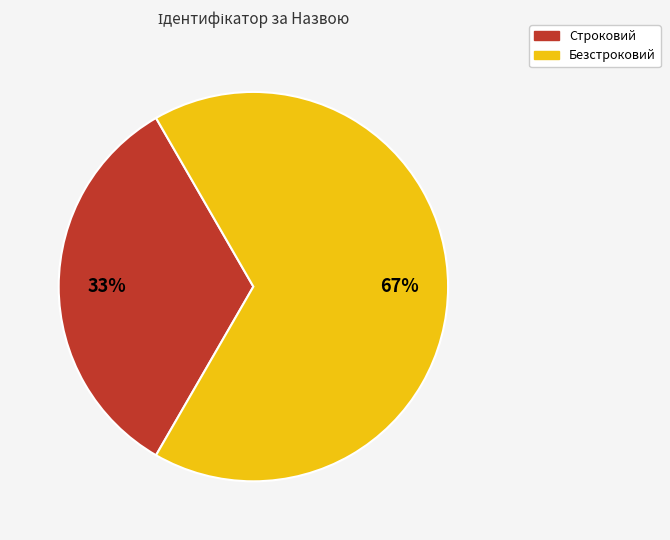

To the nearest percent, what portion does Строковий represent?

33%